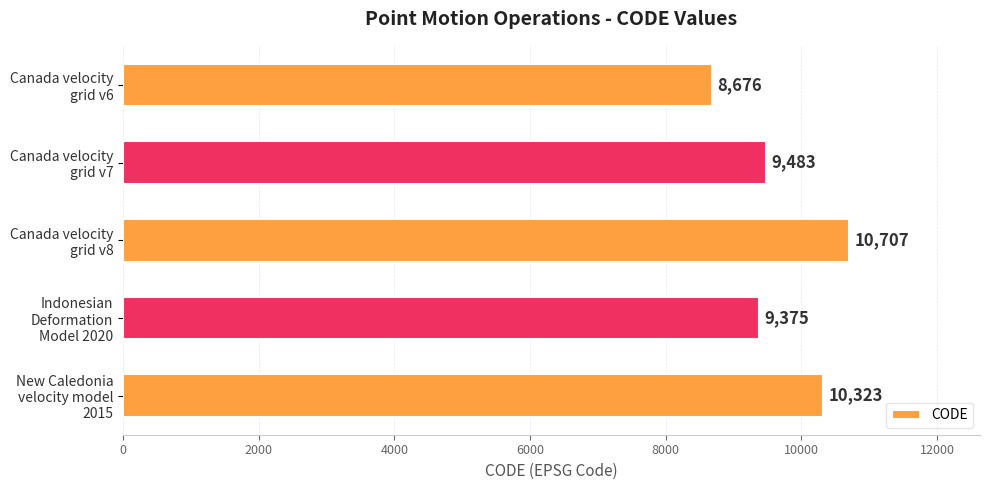

What is the smallest value displayed?

8676